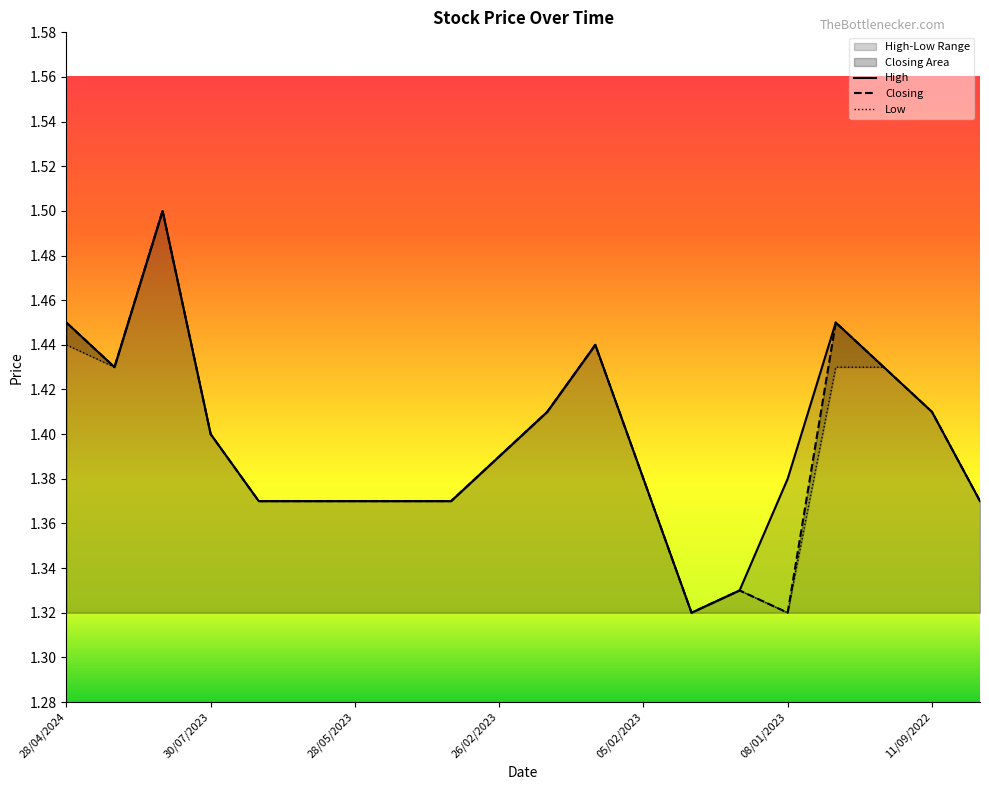

What is the difference between the maximum and minimum values in the Closing series?

0.2